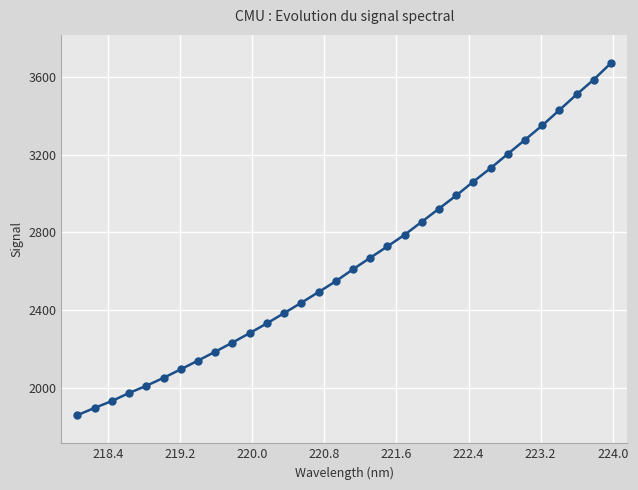

What is the maximum value shown in the chart?

3671.6